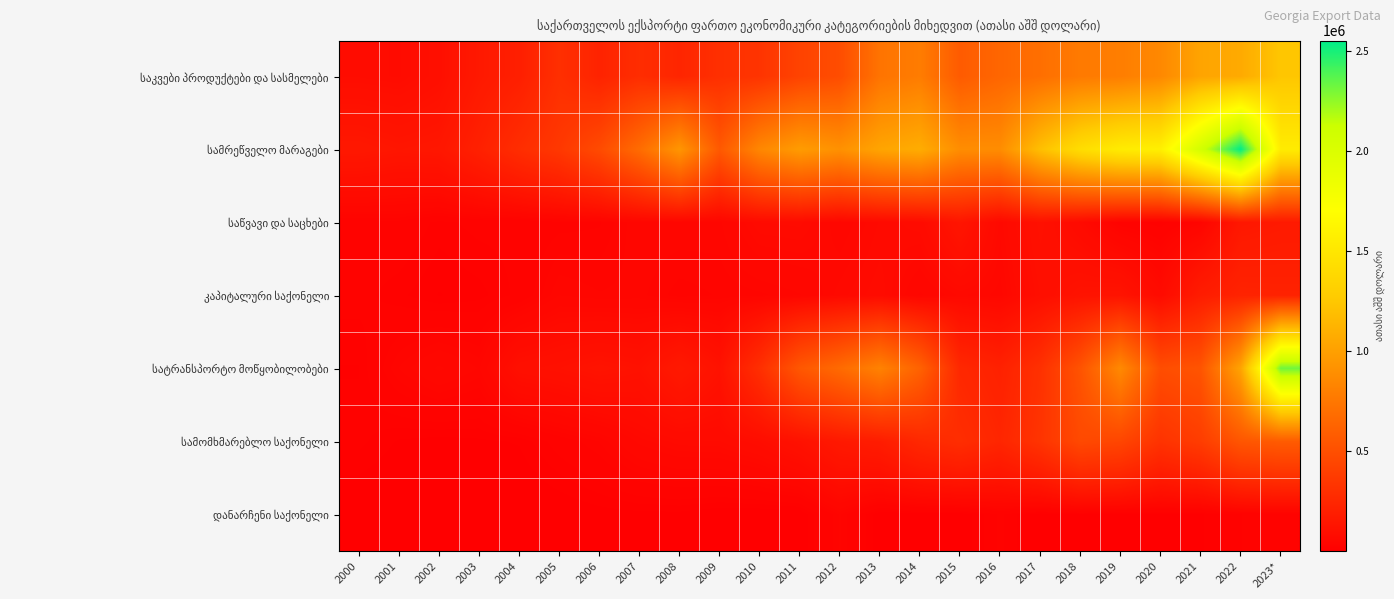

Which series has the largest total across all categories?

სამრეწველო მარაგები